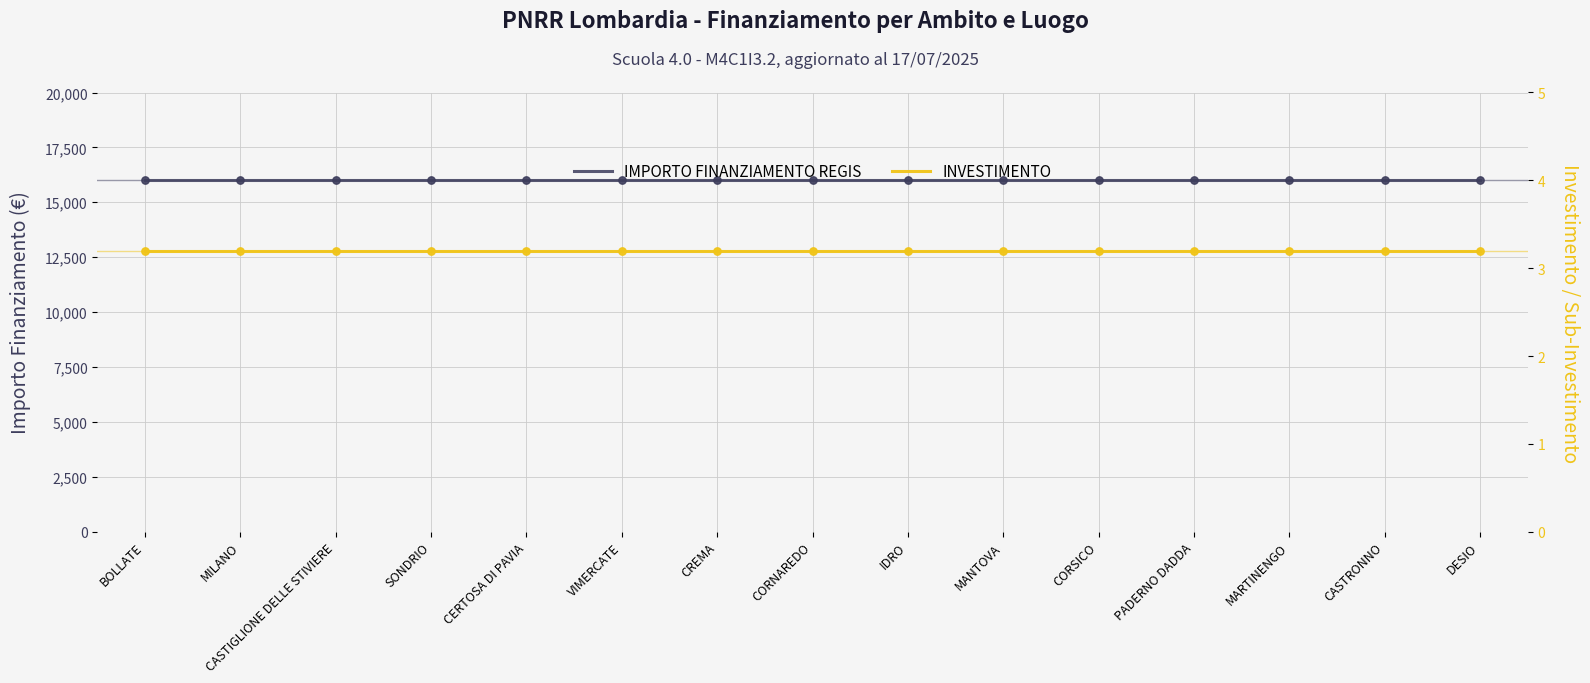

Which series has the largest total across all categories?

IMPORTO FINANZIAMENTO REGIS